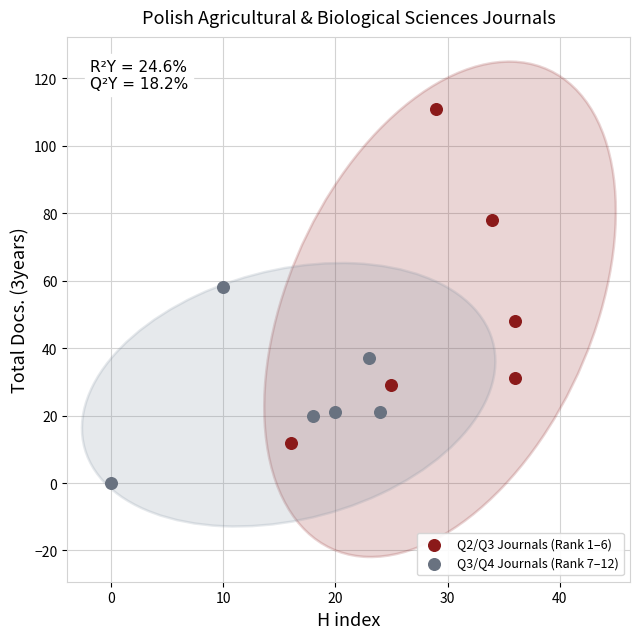

Which series has the largest Y range (max minus min)?

Q2/Q3 Journals (Rank 1–6)